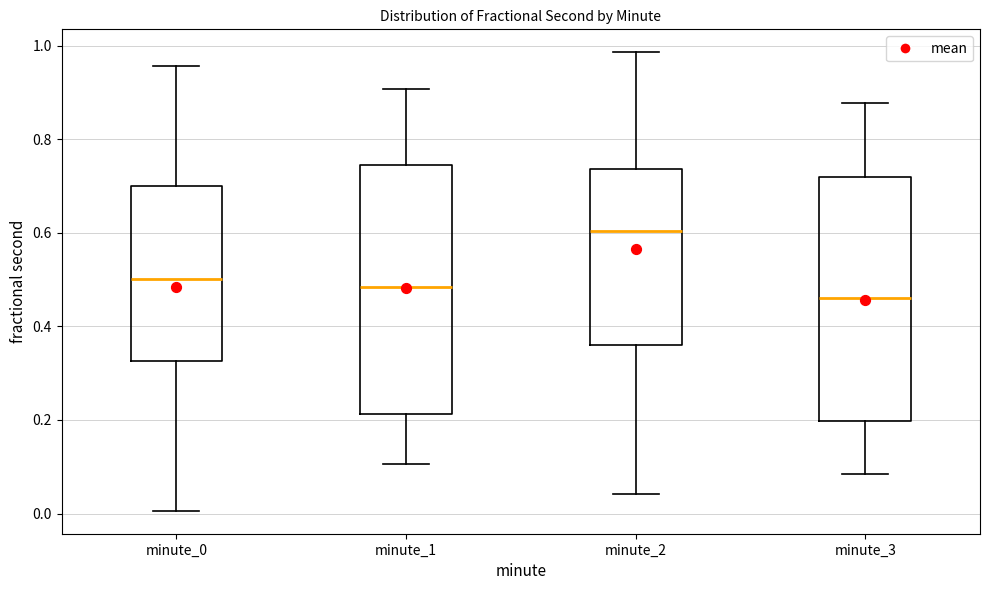

Where does the lower whisker of the box for minute_0 end on the y-axis? The values are not printed on the chart, so give them approximately, as read against the axis.

0.00